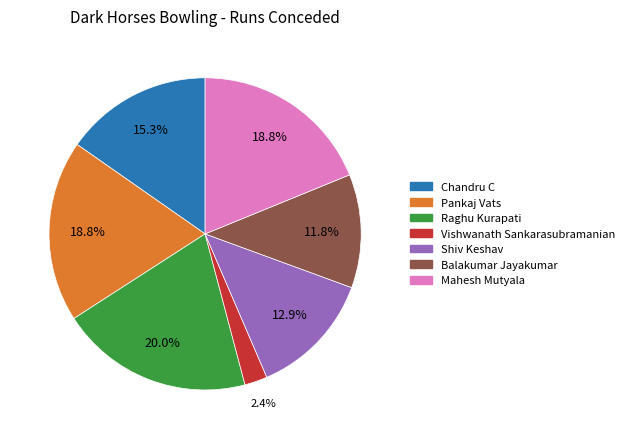

Is Chandru C the majority of the pie?

No